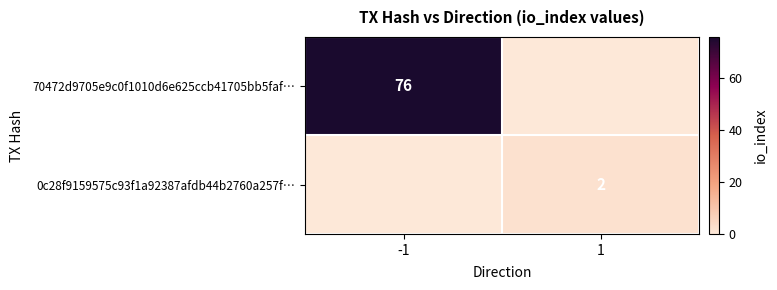

Is the value of 70472d9705e9c0f1010d6e625ccb41705bb5faf… at -1 greater than the value of 0c28f9159575c93f1a92387afdb44b2760a257f… at 1?

Yes